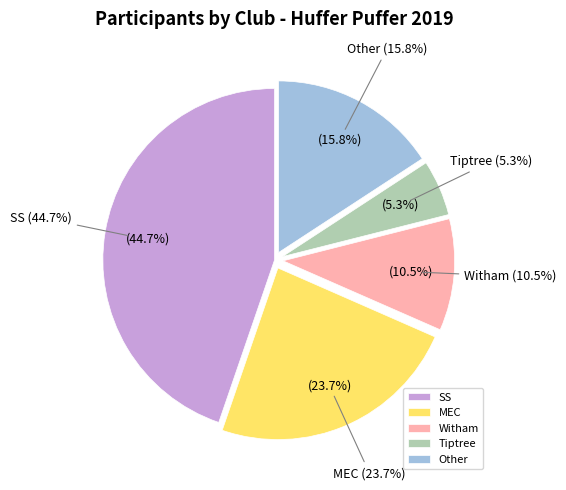

What is the smallest slice in the pie chart?

Tiptree